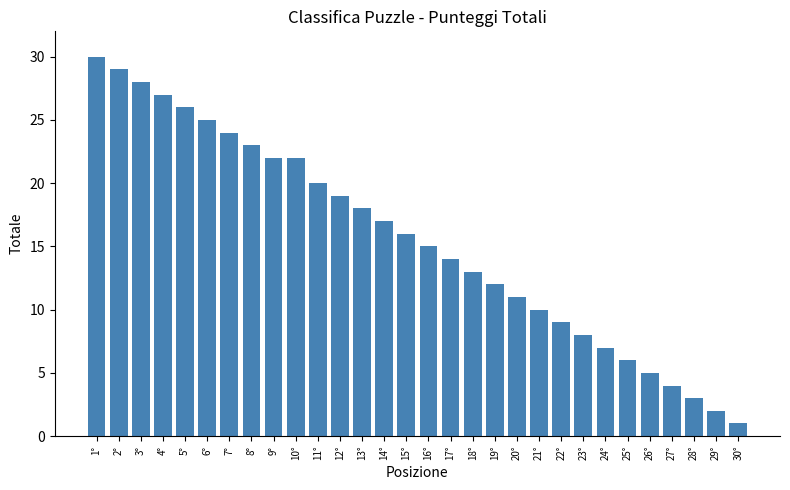

Reading left to right, transcribe all the data shown in this chart.

1°=30	2°=29	3°=28	4°=27	5°=26	6°=25	7°=24	8°=23	9°=22	10°=22	11°=20	12°=19	13°=18	14°=17	15°=16	16°=15	17°=14	18°=13	19°=12	20°=11	21°=10	22°=9	23°=8	24°=7	25°=6	26°=5	27°=4	28°=3	29°=2	30°=1